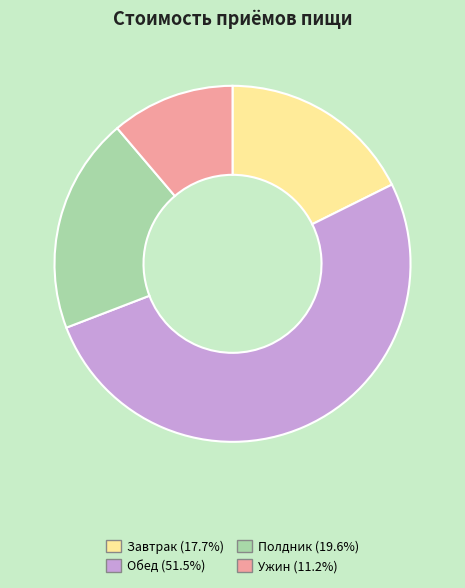

Is the sum of Ужин and Обед greater than half?

Yes